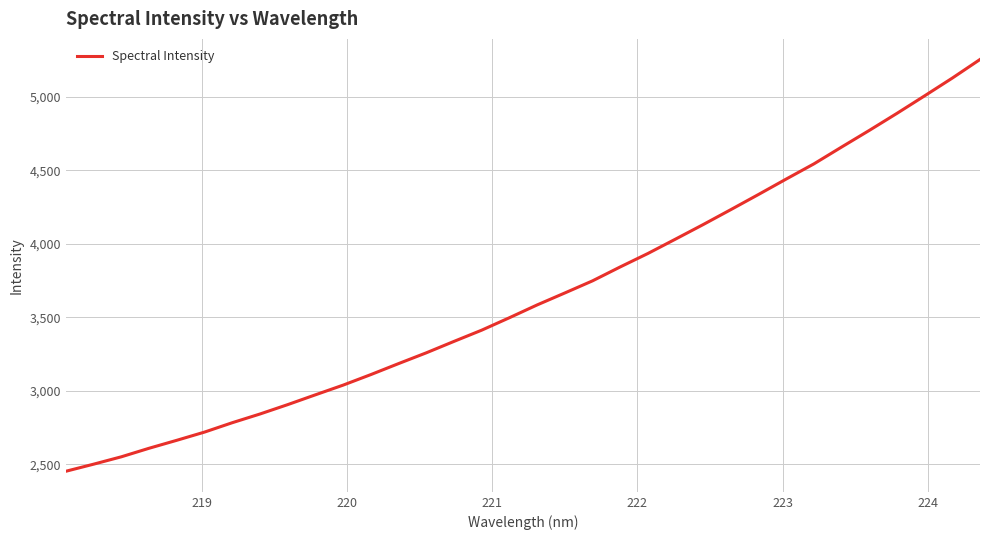

What is the difference between the maximum and minimum values?

2800.4